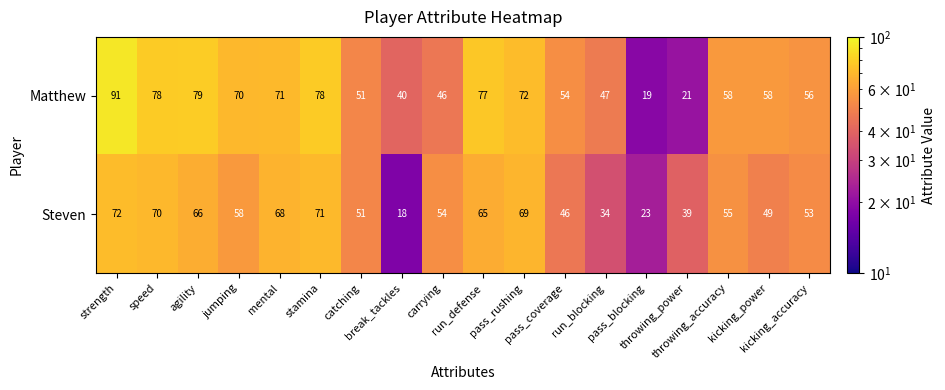

What is the total value across all series at break_tackles?

58